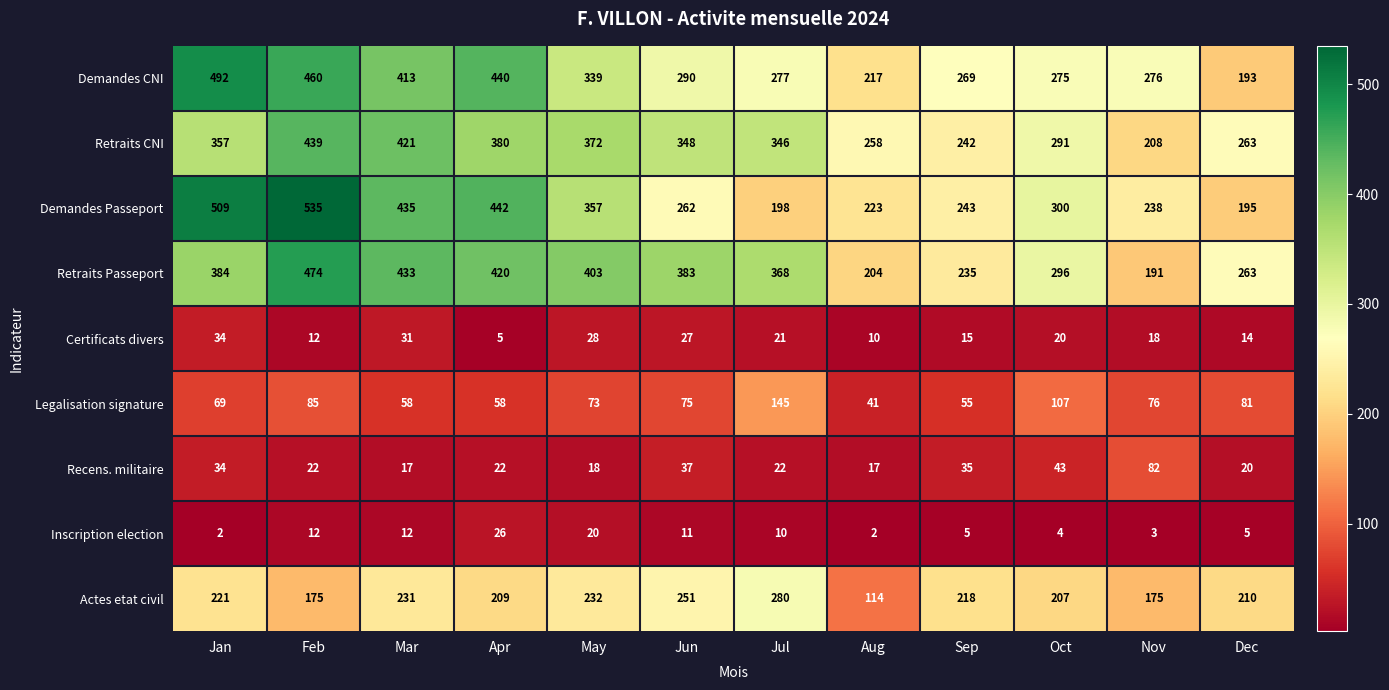

Count the number of data series in this chart.

9